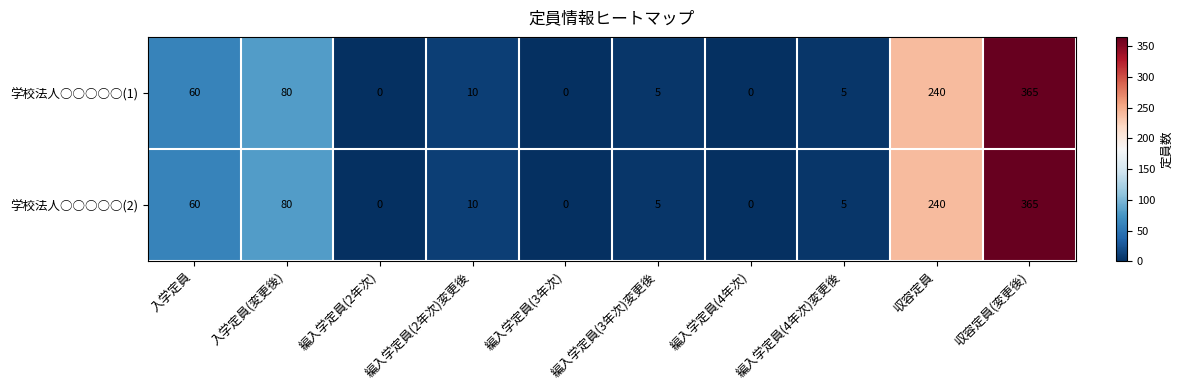

True or false: 学校法人○○○○○(1) has a value of 80 at 入学定員(変更後).

True